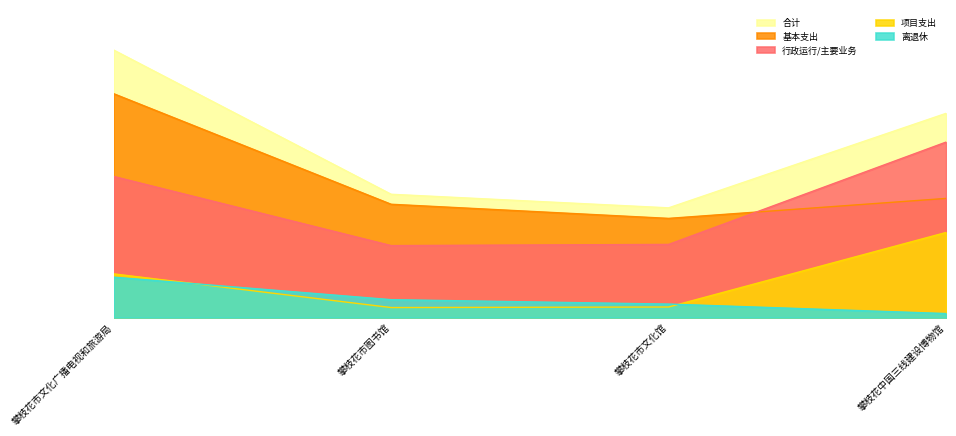

True or false: 项目支出 and 基本支出 cross at least once.

False